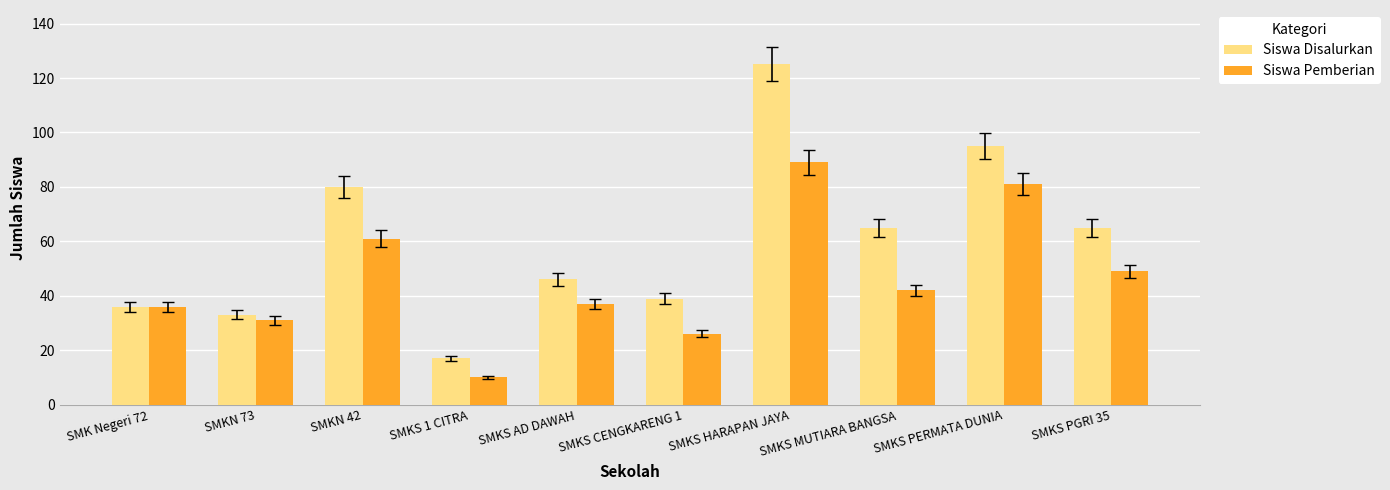

What is the greatest value displayed?

125